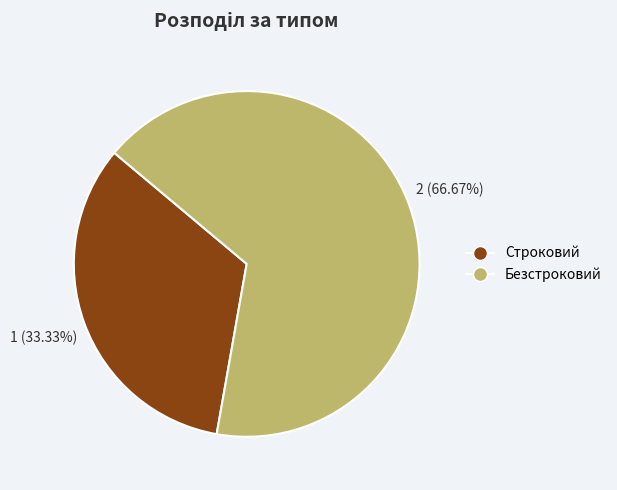

Approximately how many times larger is the value at Безстроковий compared to Строковий?

2.0